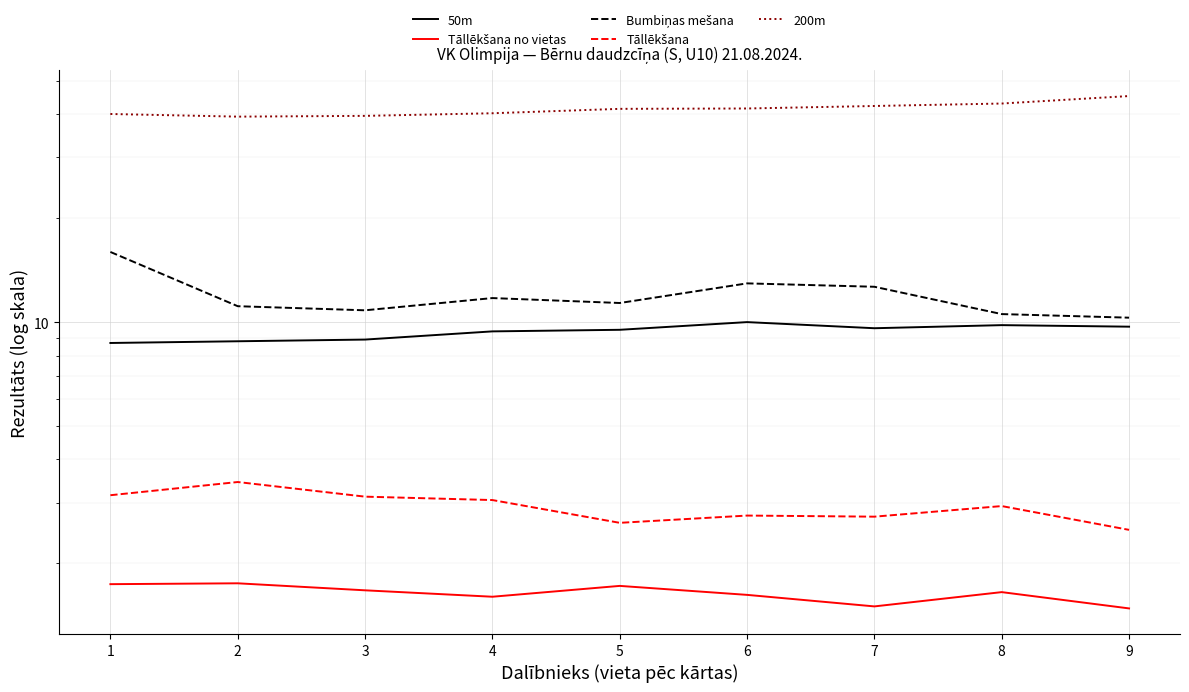

Between 4 and 9, which series saw the biggest shift?

200m